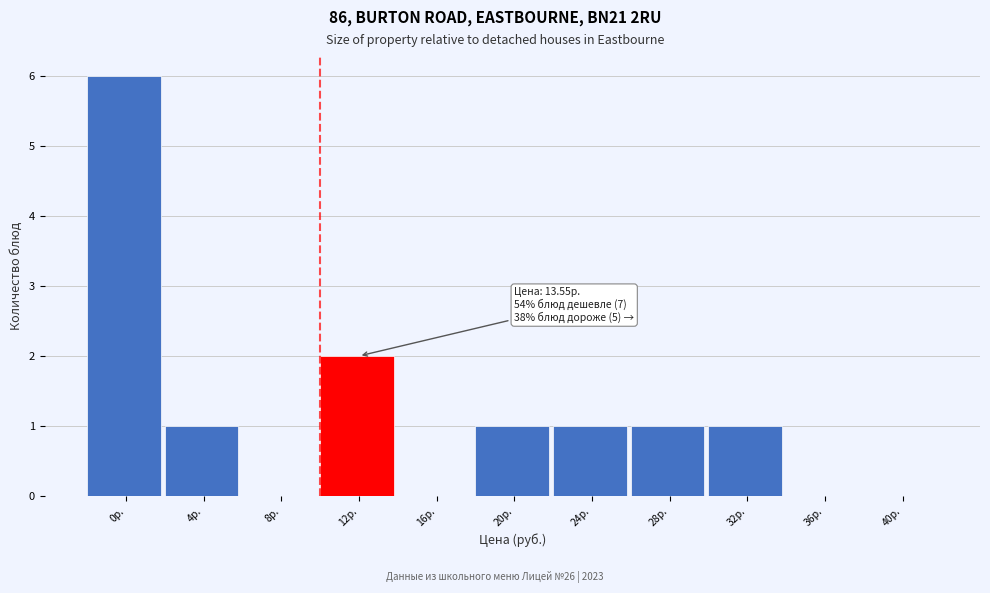

Reading left to right, what are all the values shown in this chart?

0р.=6	4р.=1	8р.=0	12р.=2	16р.=0	20р.=1	24р.=1	28р.=1	32р.=1	36р.=0	40р.=0